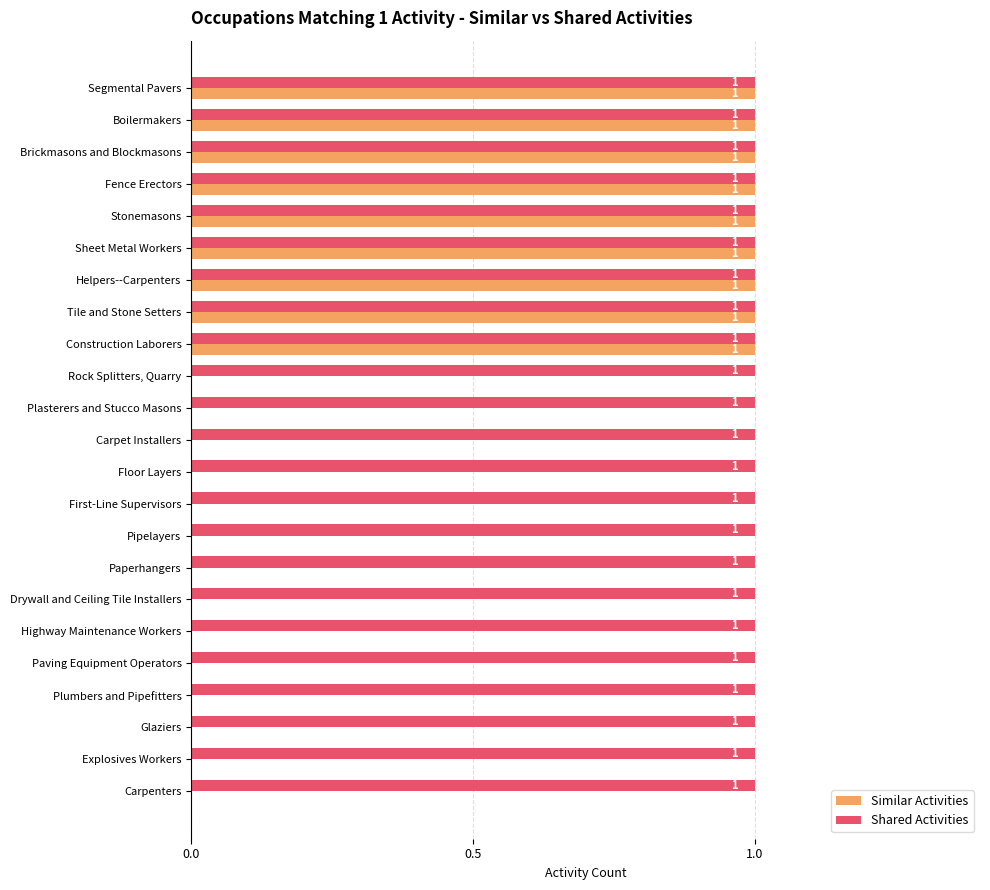

Between Construction Laborers and Rock Splitters, Quarry, which series saw the biggest shift?

Similar Activities